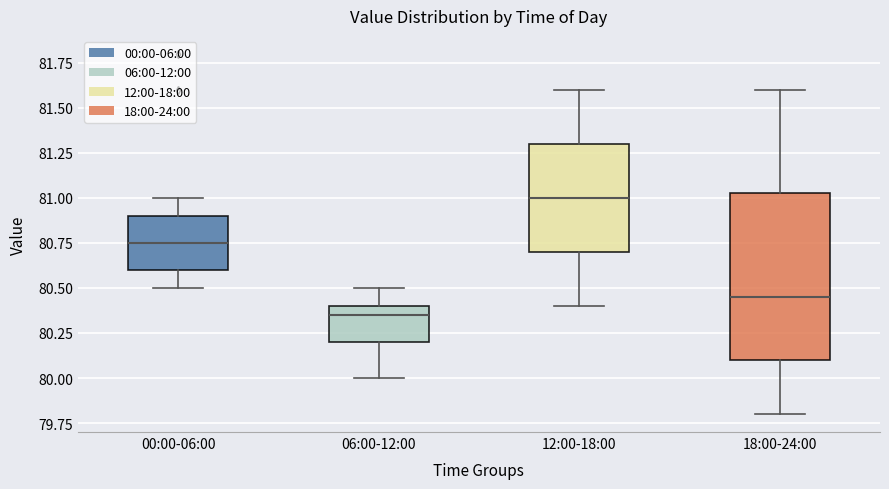

Reading left to right, transcribe this box plot: for each box, give where its median line is, the range the box spans, and where its two whiskers end, as read against the y-axis. The values are not printed on the chart, so give them approximately, as read against the axis.

00:00-06:00: median 80.75, box 80.60 to 80.90, whiskers 80.50 to 81.00
06:00-12:00: median 80.35, box 80.20 to 80.40, whiskers 80.00 to 80.50
12:00-18:00: median 81.00, box 80.70 to 81.30, whiskers 80.40 to 81.60
18:00-24:00: median 80.45, box 80.10 to 81.05, whiskers 79.80 to 81.60